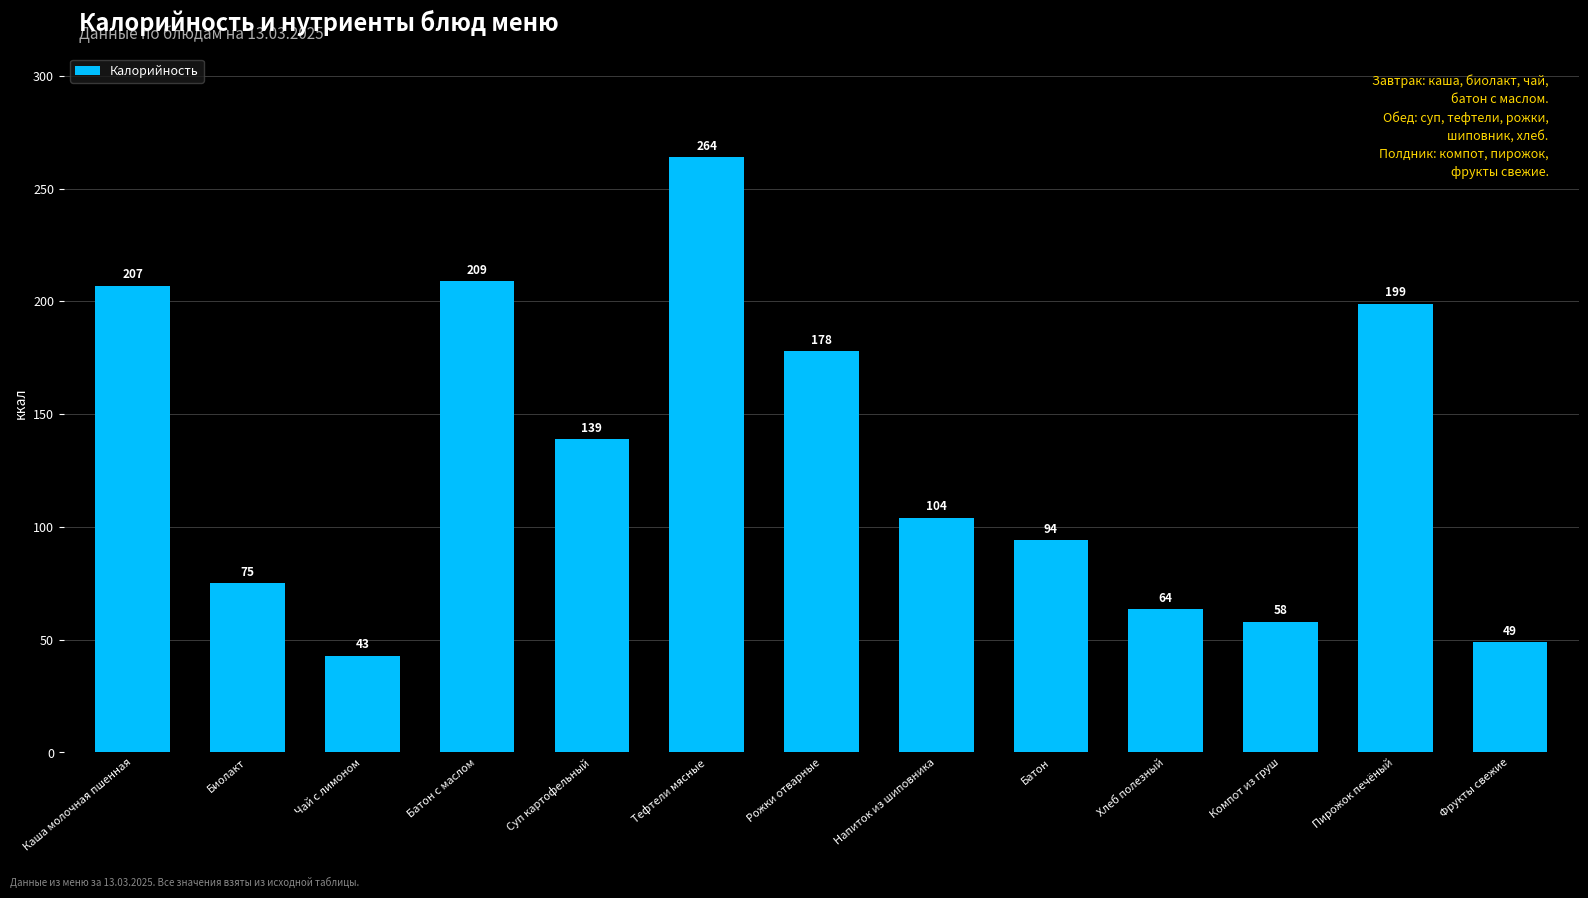

The value at Компот из груш is 58.0. True or false?

True